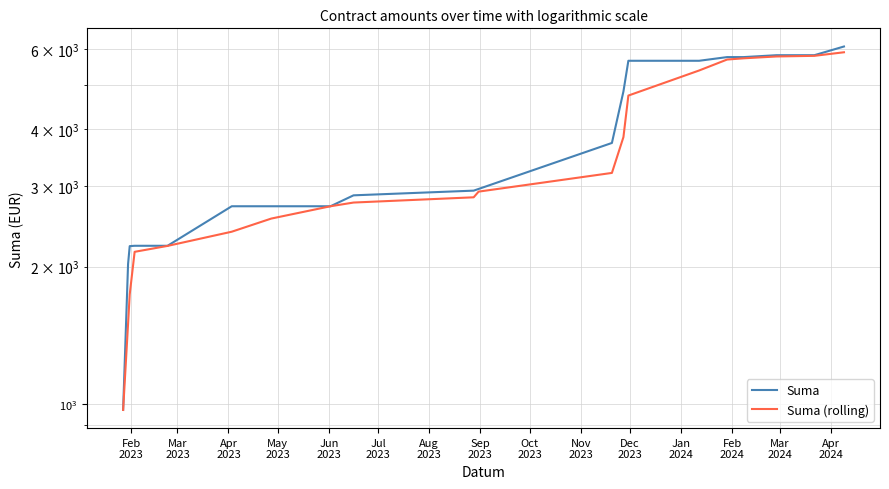

At Aug
2023, list the series in order from largest to smallest.

Suma, Suma (rolling)